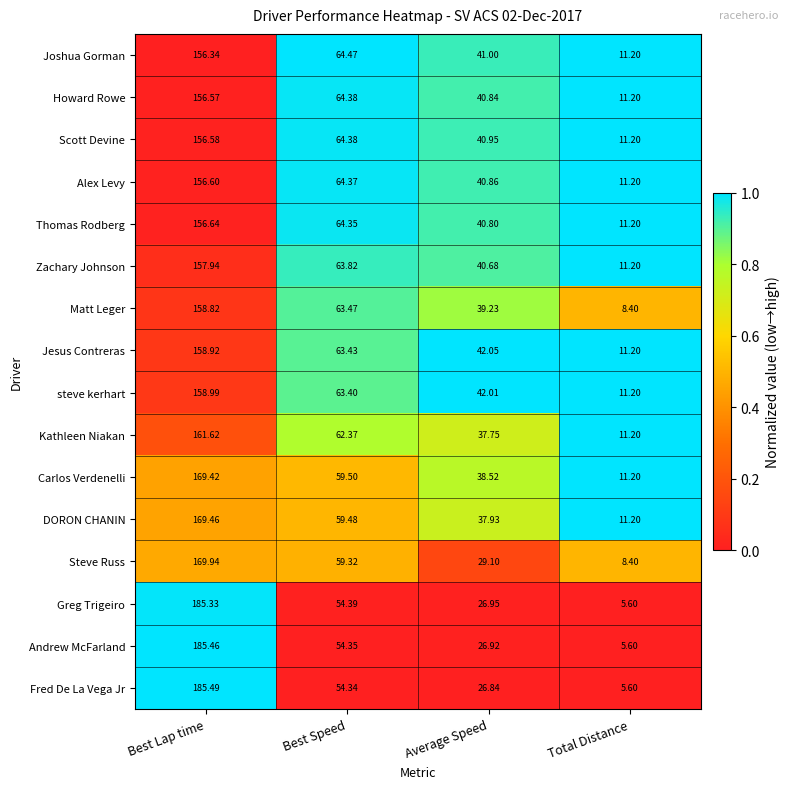

Which category has the highest value across all series?

Best Lap time